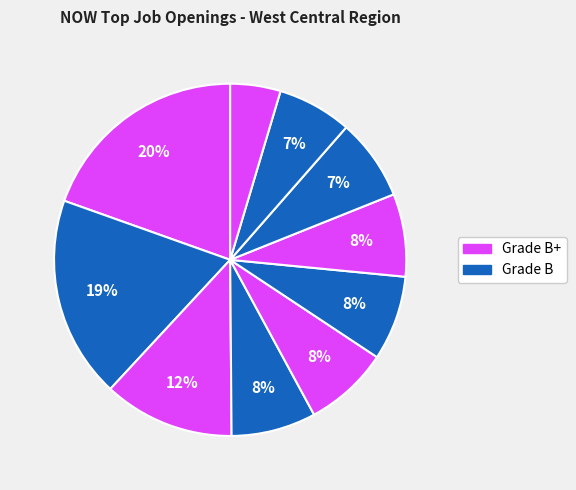

How many segments does this pie chart have?

10